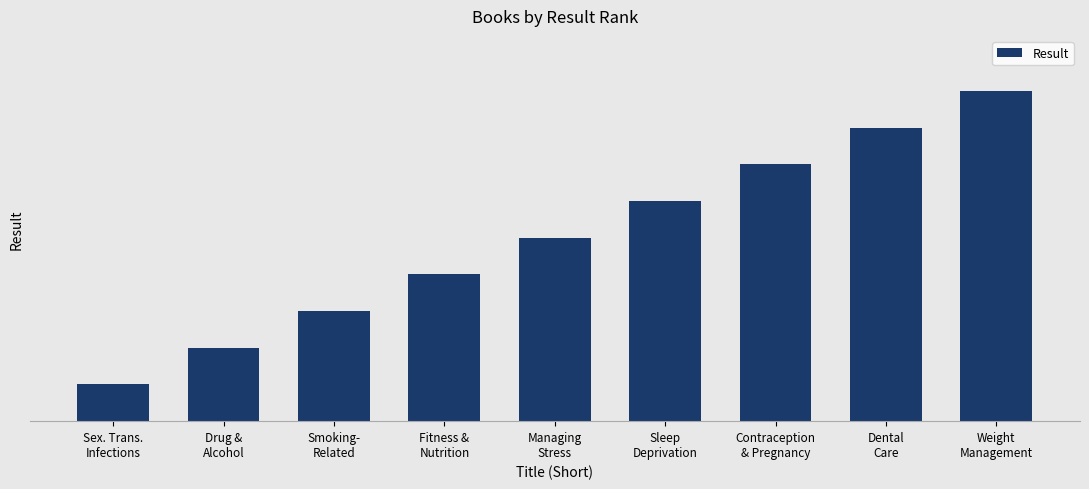

Are the bars horizontal?

No